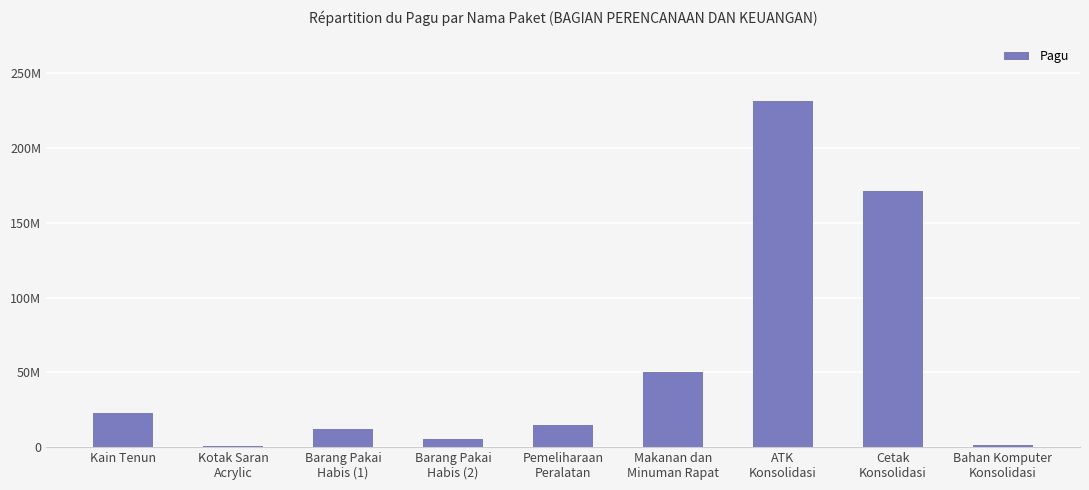

What is the greatest value displayed?

231184800